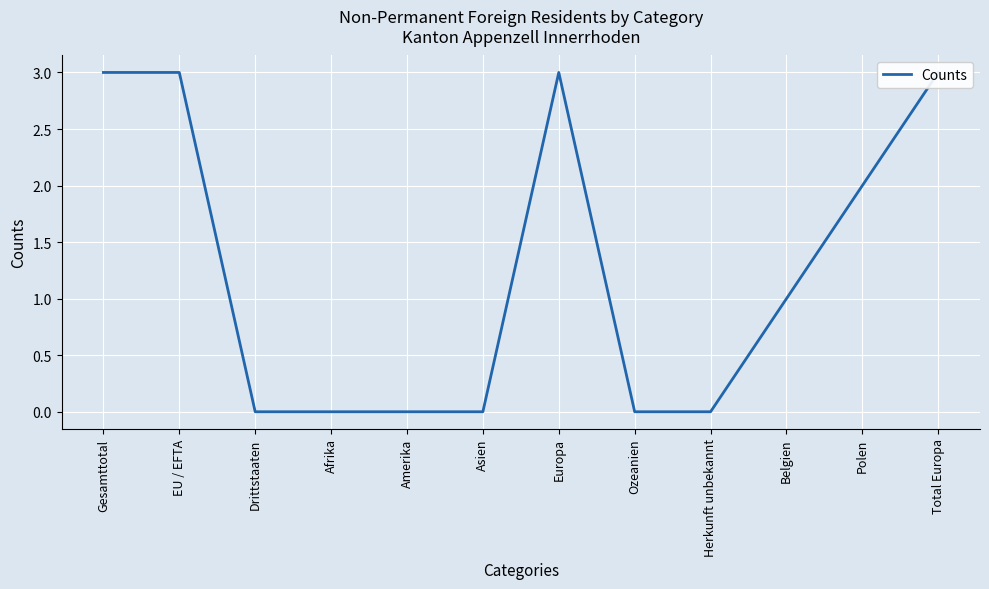

True or false: the data has more than 1 interior local peaks.

False